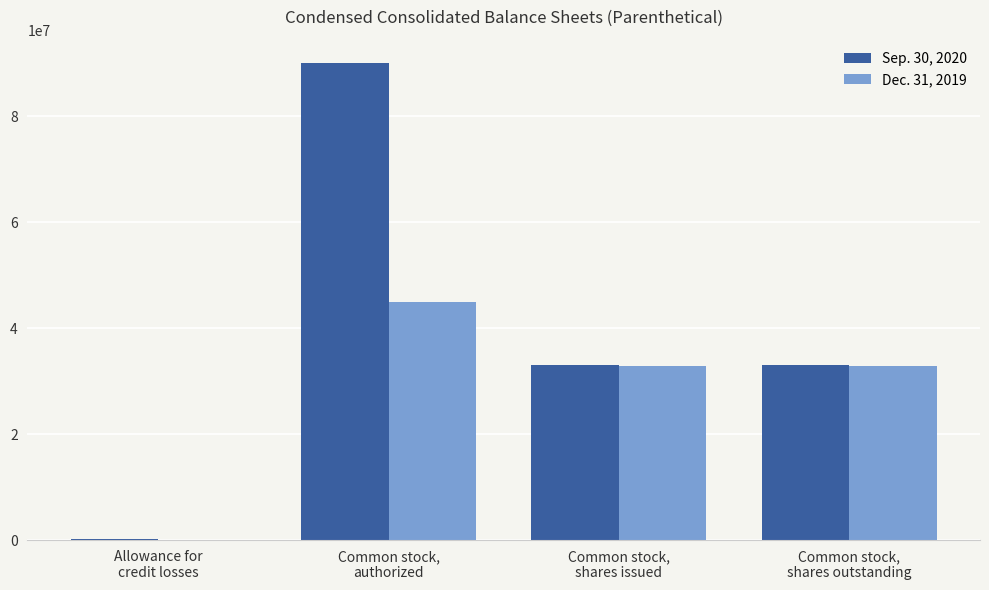

Which series has the largest total across all categories?

Sep. 30, 2020